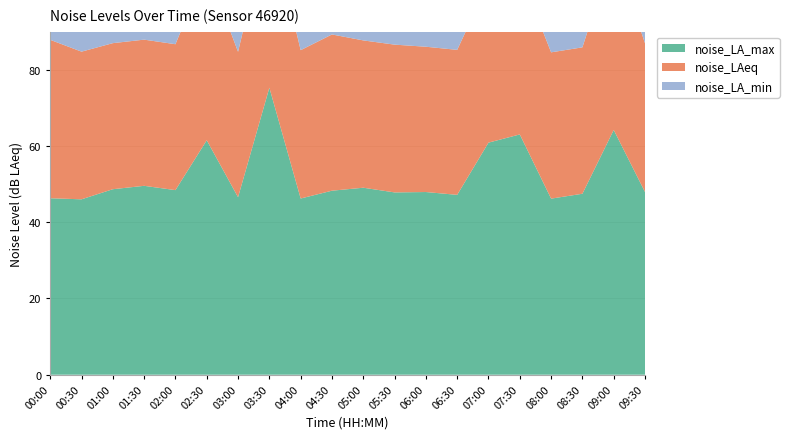

Reading left to right, what are all the values shown in this chart?

noise_LA_max: 46.3	46.0	48.7	49.6	48.4	61.5	46.6	75.3	46.2	48.3	49.1	47.8	47.9	47.2	60.9	63.0	46.2	47.5	64.2	47.9
noise_LAeq: 41.6	38.7	38.3	38.4	38.3	45.0	38.1	44.2	38.9	41.0	38.6	38.8	38.1	38.0	42.0	42.5	38.4	38.4	47.2	39.0
noise_LA_min: 35.0	32.4	32.9	32.9	31.7	32.4	31.7	30.9	32.4	33.4	32.9	31.7	33.1	31.7	32.0	33.4	33.4	32.9	32.9	33.4